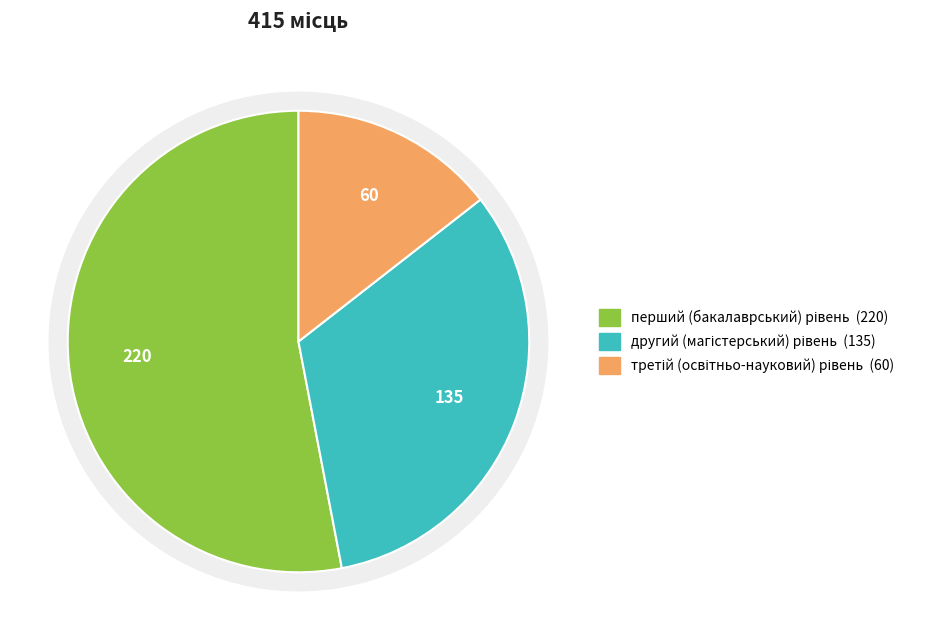

To the nearest percent, what is the difference between the largest and smallest slice percentages?

39%